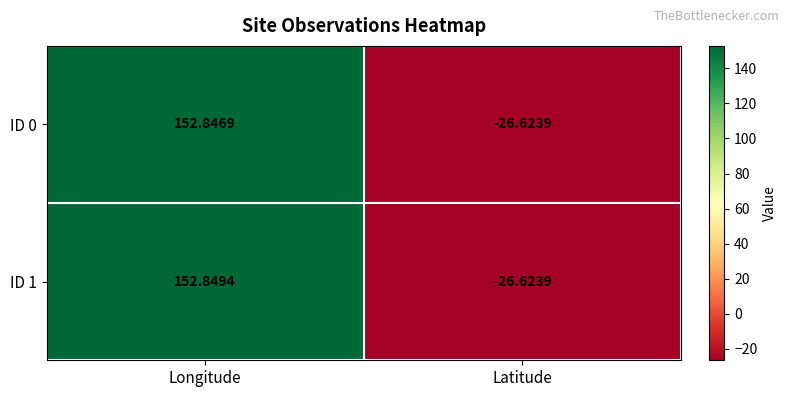

At which category is the sum across all series the highest?

Longitude